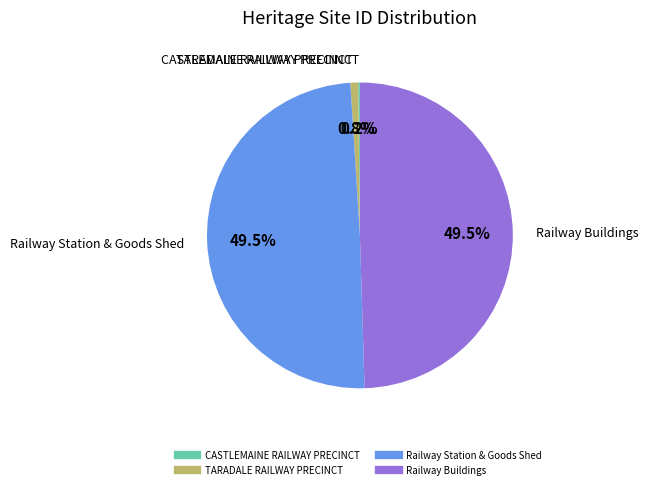

Does Railway Station & Goods Shed represent more than half of the total?

No